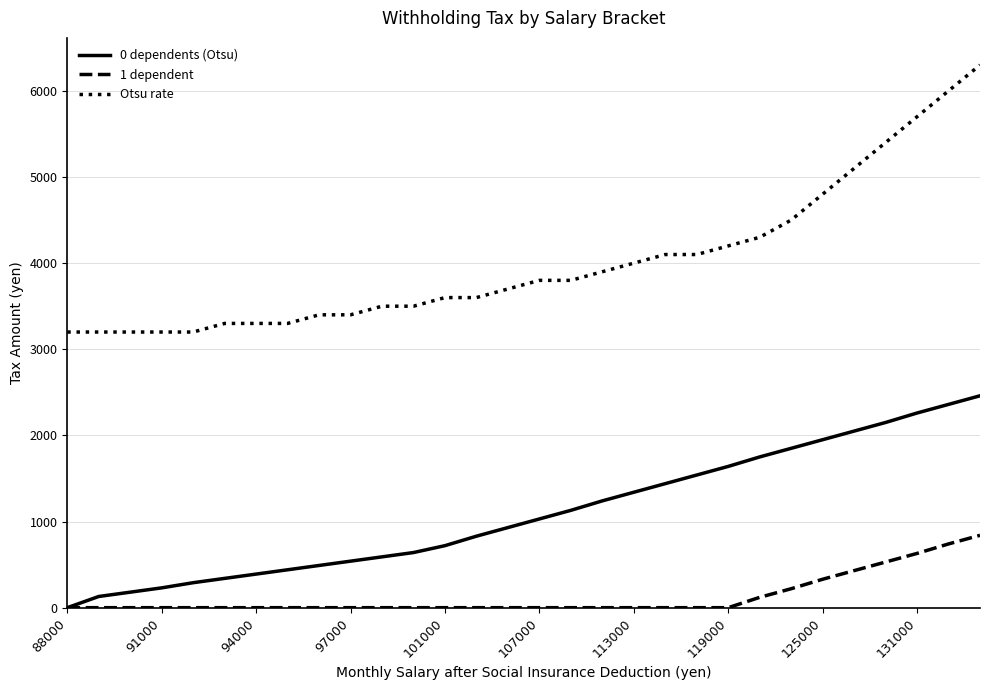

What is the difference between the maximum and minimum values in the Otsu rate series?

3100